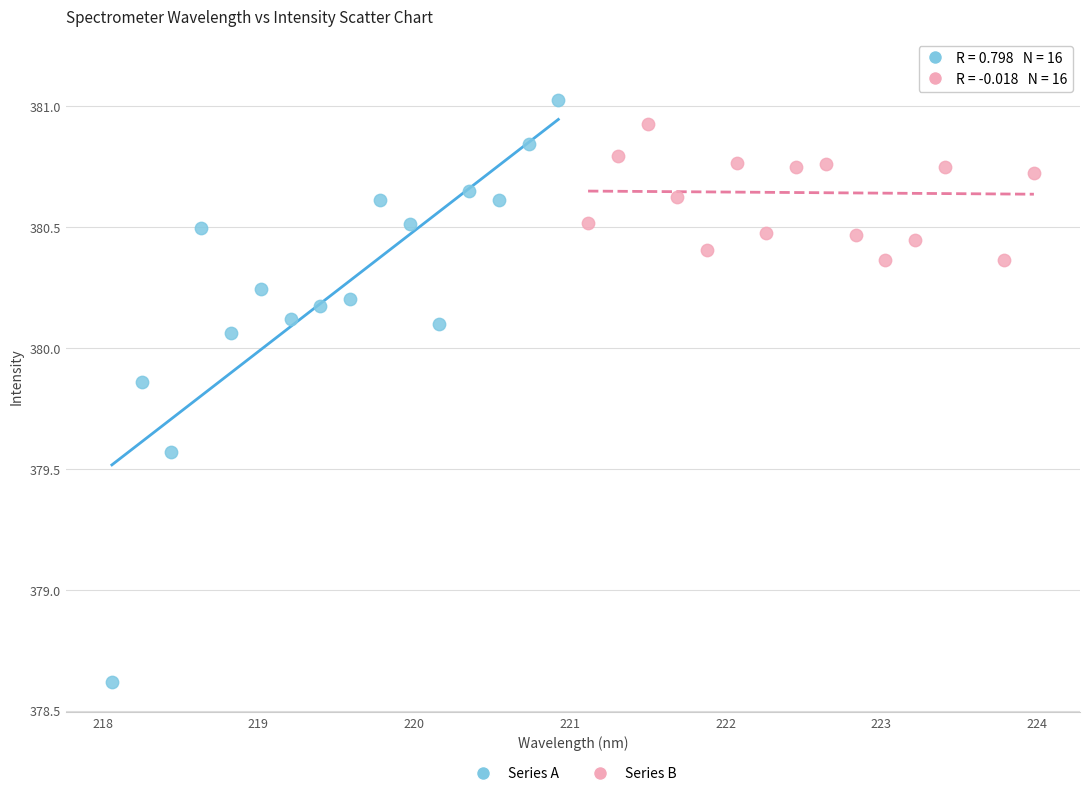

Which series contains the highest Y value?

Series B